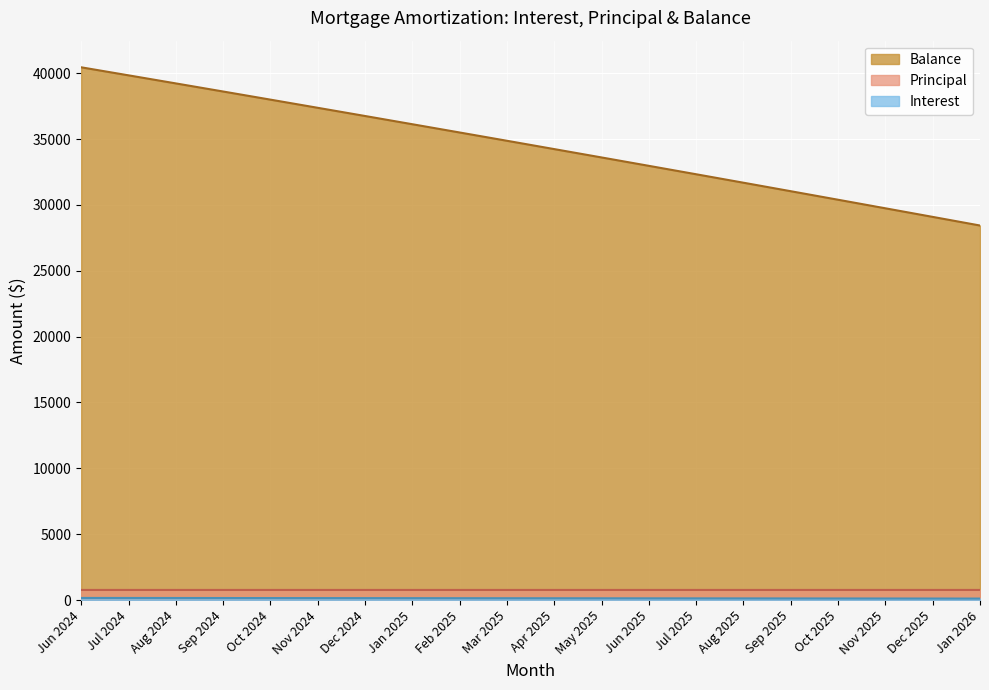

Which series changed the most between Oct 2024 and Oct 2025?

Balance